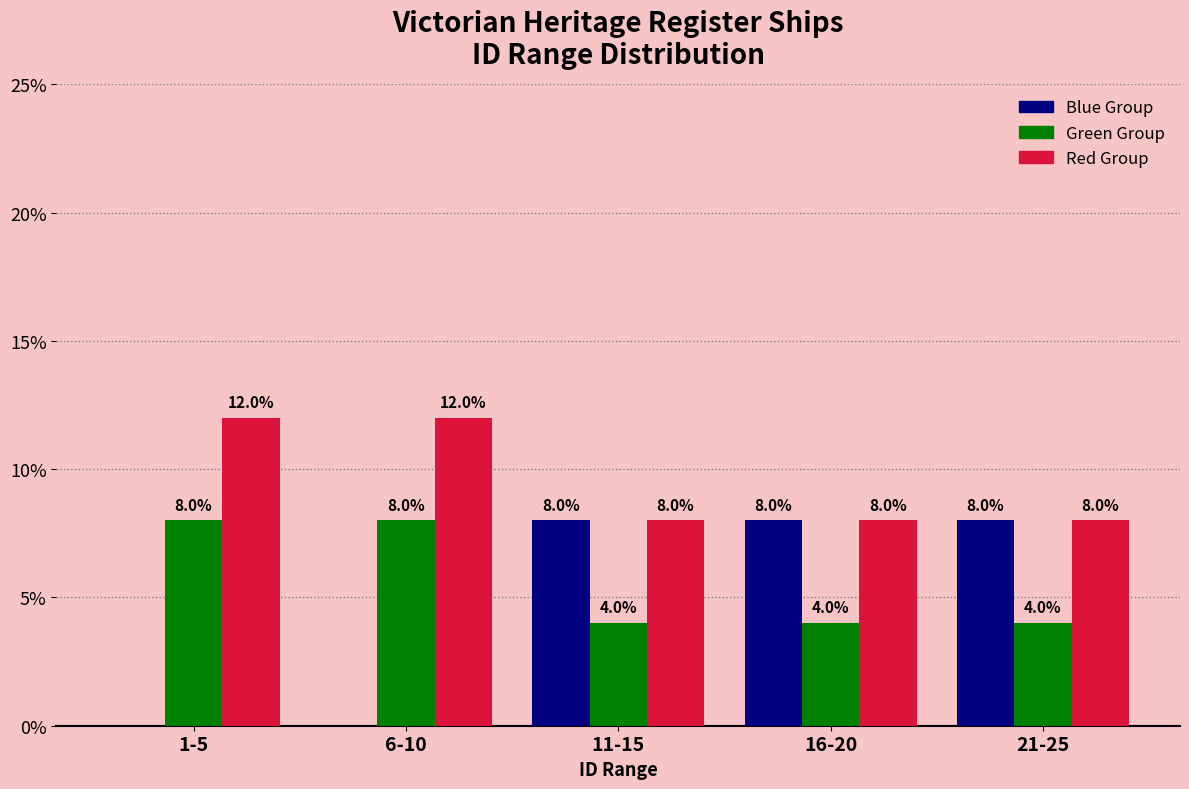

Reading left to right, list all the values displayed in this chart.

Blue Group: 1-5=0	6-10=0	11-15=8	16-20=8	21-25=8
Green Group: 1-5=8	6-10=8	11-15=4	16-20=4	21-25=4
Red Group: 1-5=12	6-10=12	11-15=8	16-20=8	21-25=8